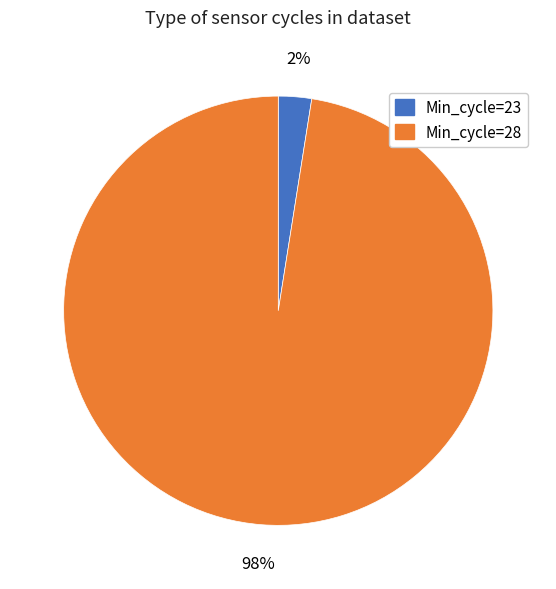

Is there a majority slice in this chart?

Yes